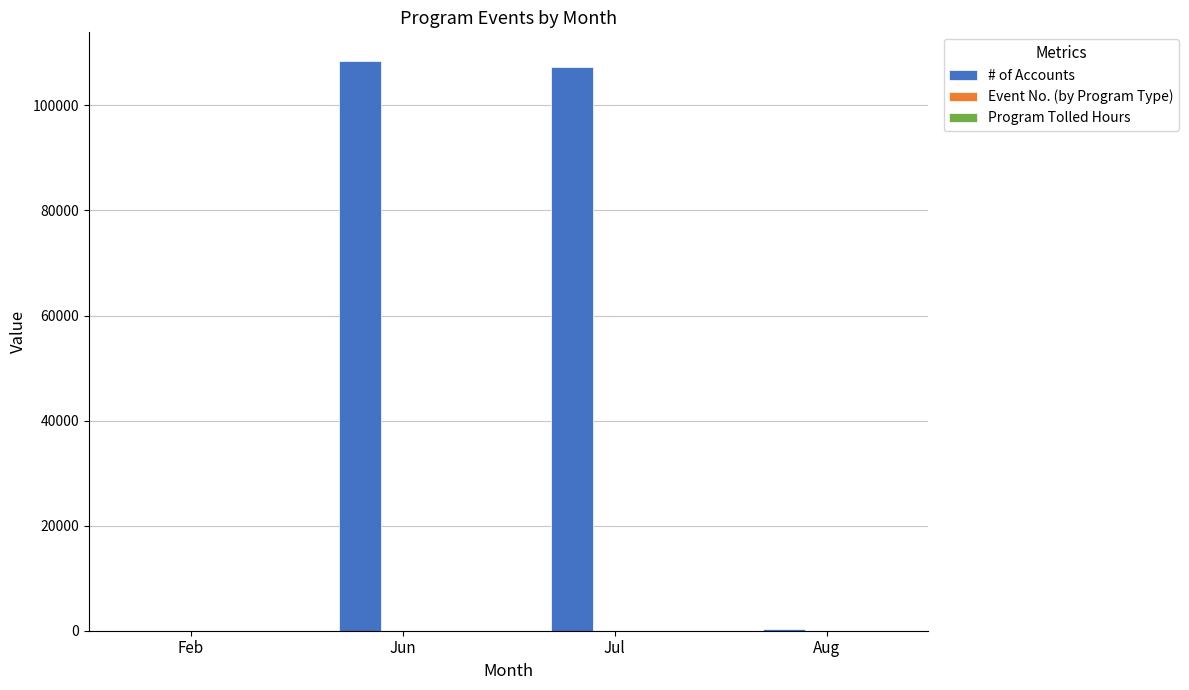

Which series has the largest total across all categories?

# of Accounts